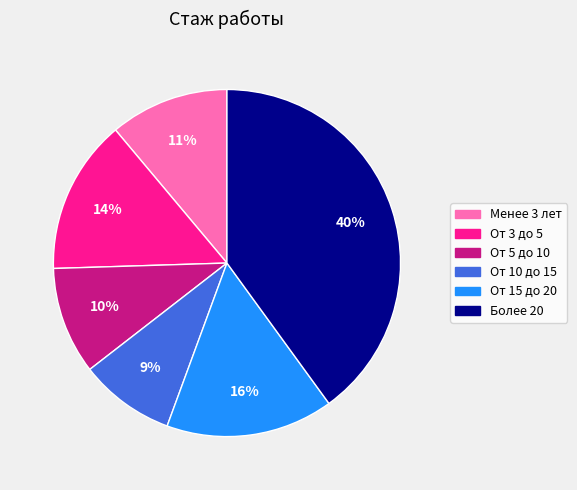

Count the number of slices in the pie.

6